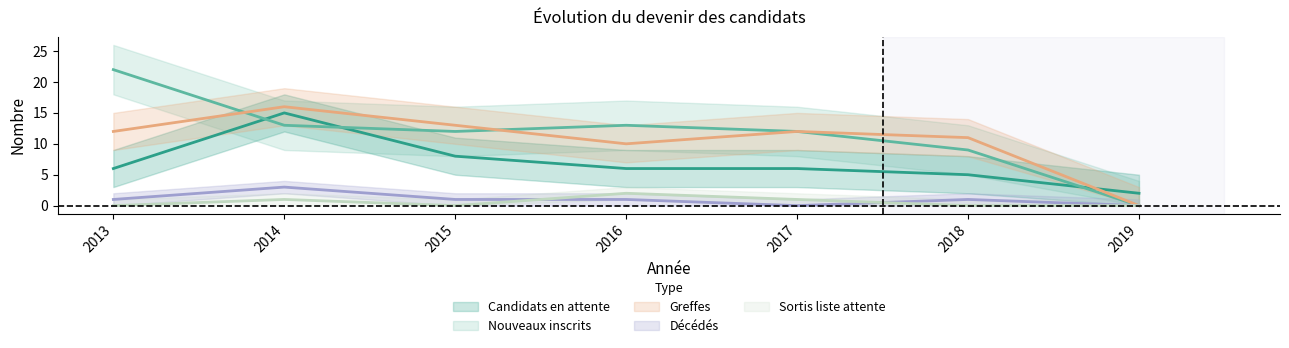

The Candidats en attente series shows 1 at 2018. True or false?

False